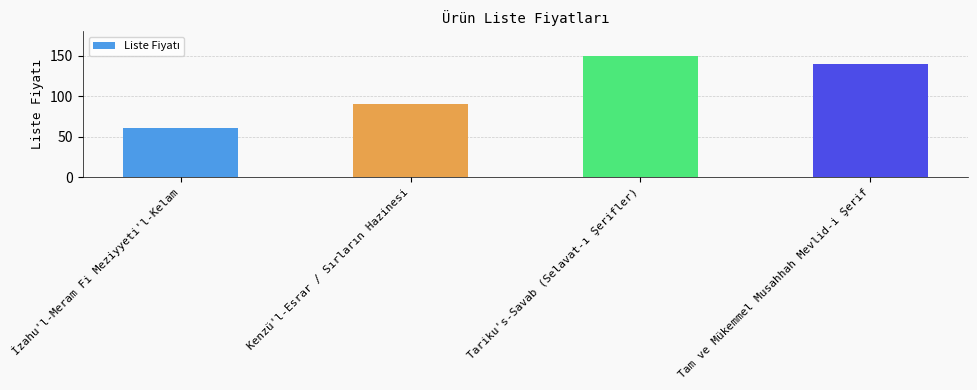

At which category does the chart reach its minimum across all series?

İzahu'l-Meram Fi Meziyyeti'l-Kelam